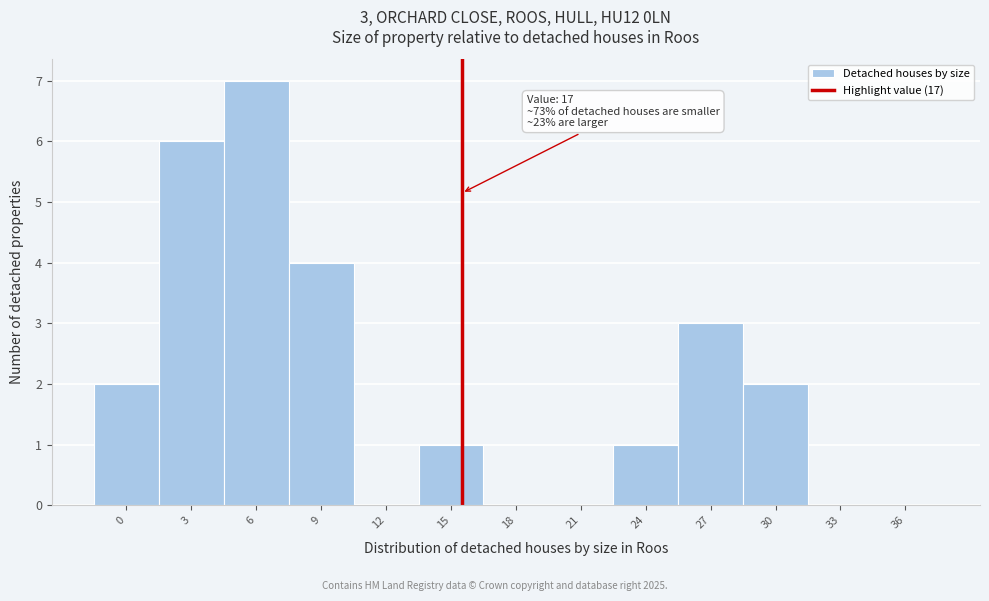

Reading left to right, list all the values displayed in this chart.

0=2	3=6	6=7	9=4	12=0	15=1	18=0	21=0	24=1	27=3	30=2	33=0	36=0